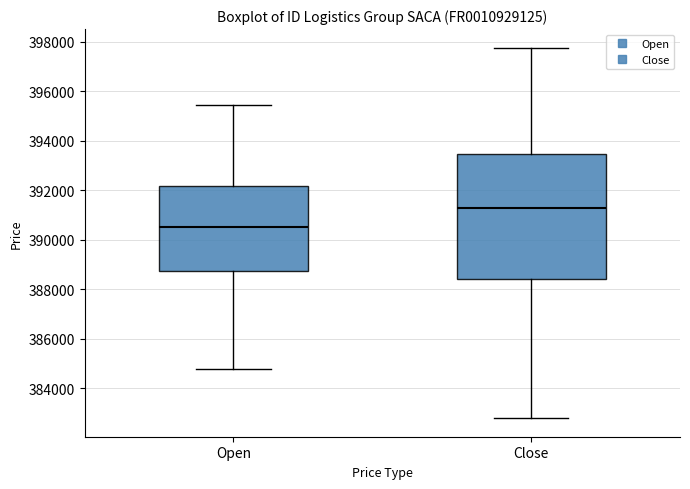

Where is the lower edge of the box for Close on the y-axis? The values are not printed on the chart, so give them approximately, as read against the axis.

388400